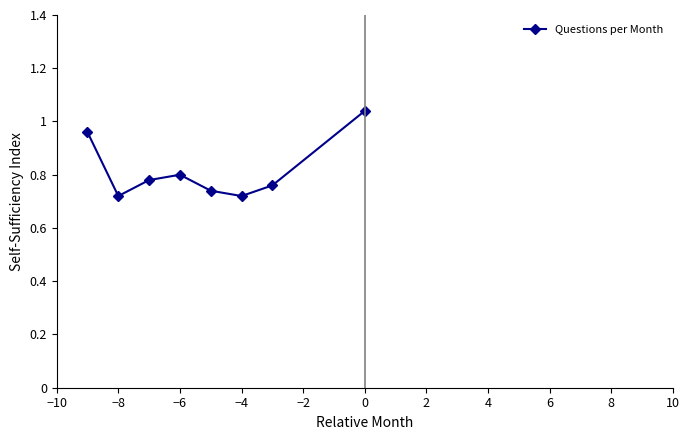

What is the difference between the maximum and minimum values?

0.3